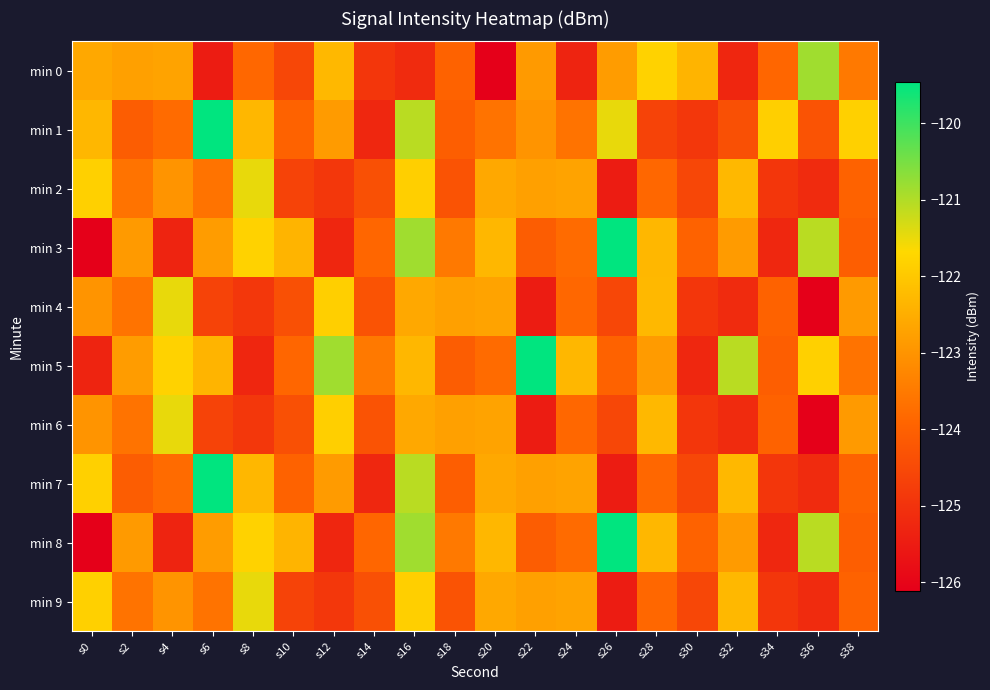

Which series has the largest range (max minus min)?

min 3